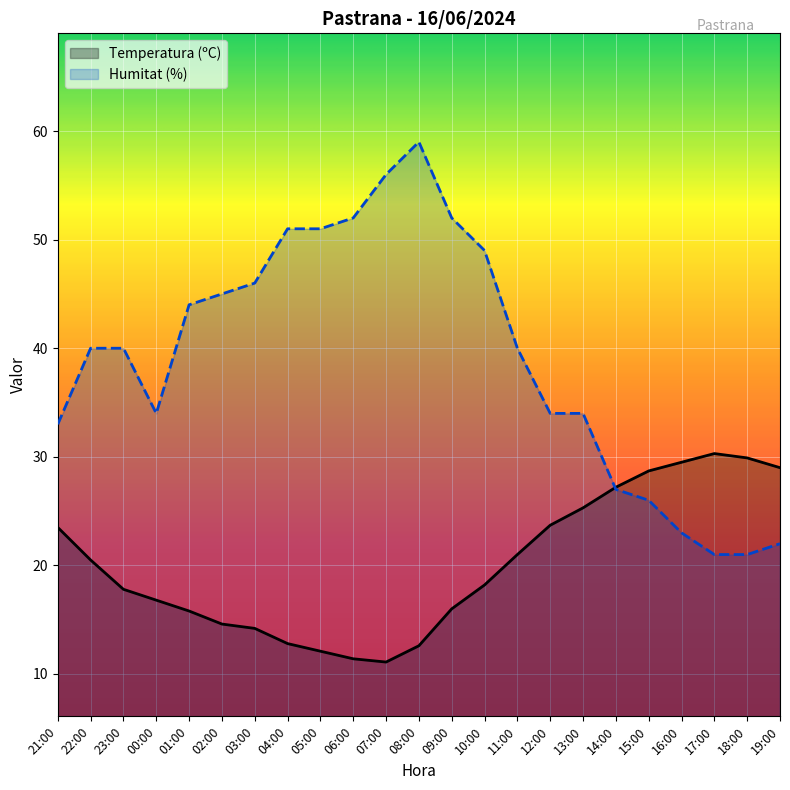

What position from the left is 04:00?

8